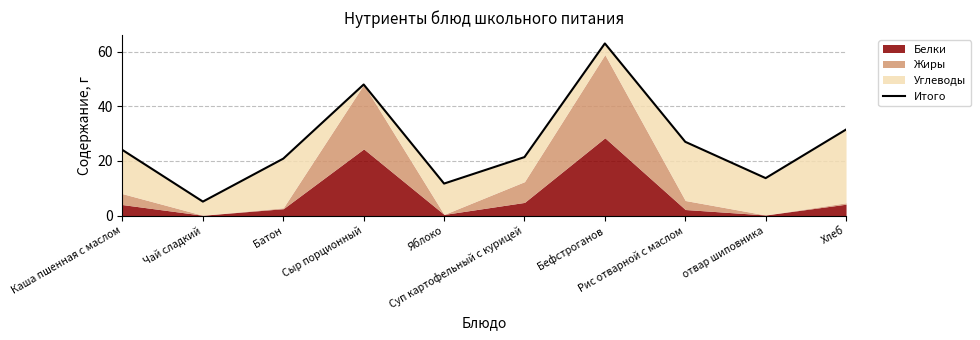

Does the chart have visible grid lines?

Yes